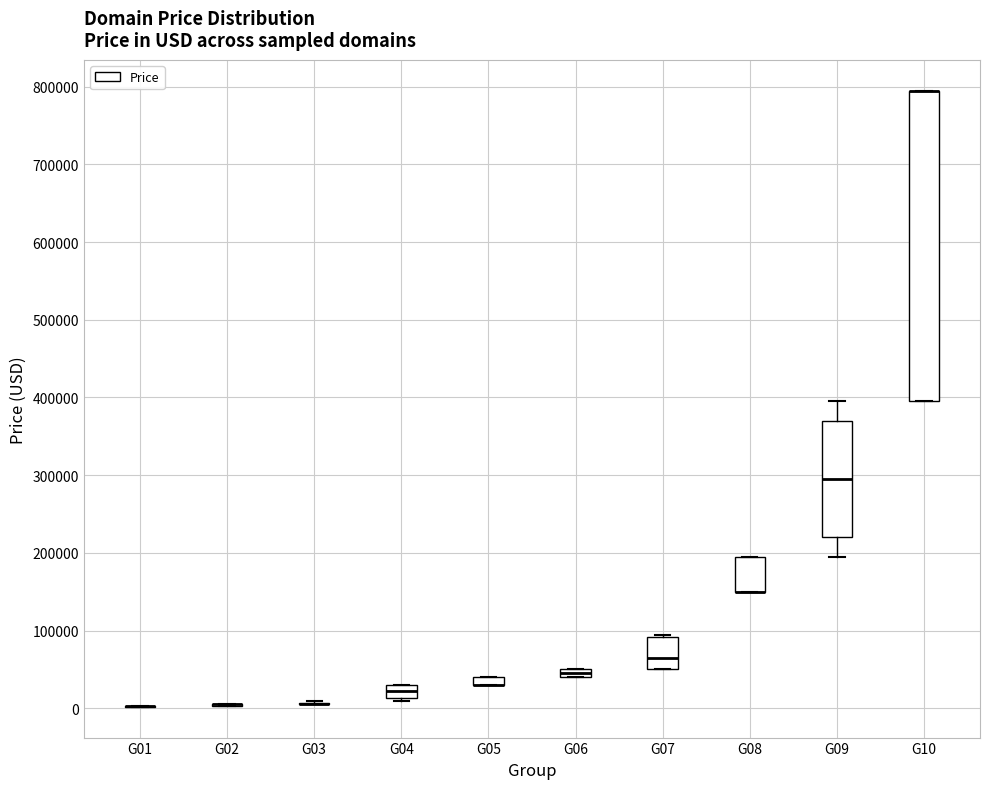

Where is the lower edge of the box for G06 on the y-axis? The values are not printed on the chart, so give them approximately, as read against the axis.

40000